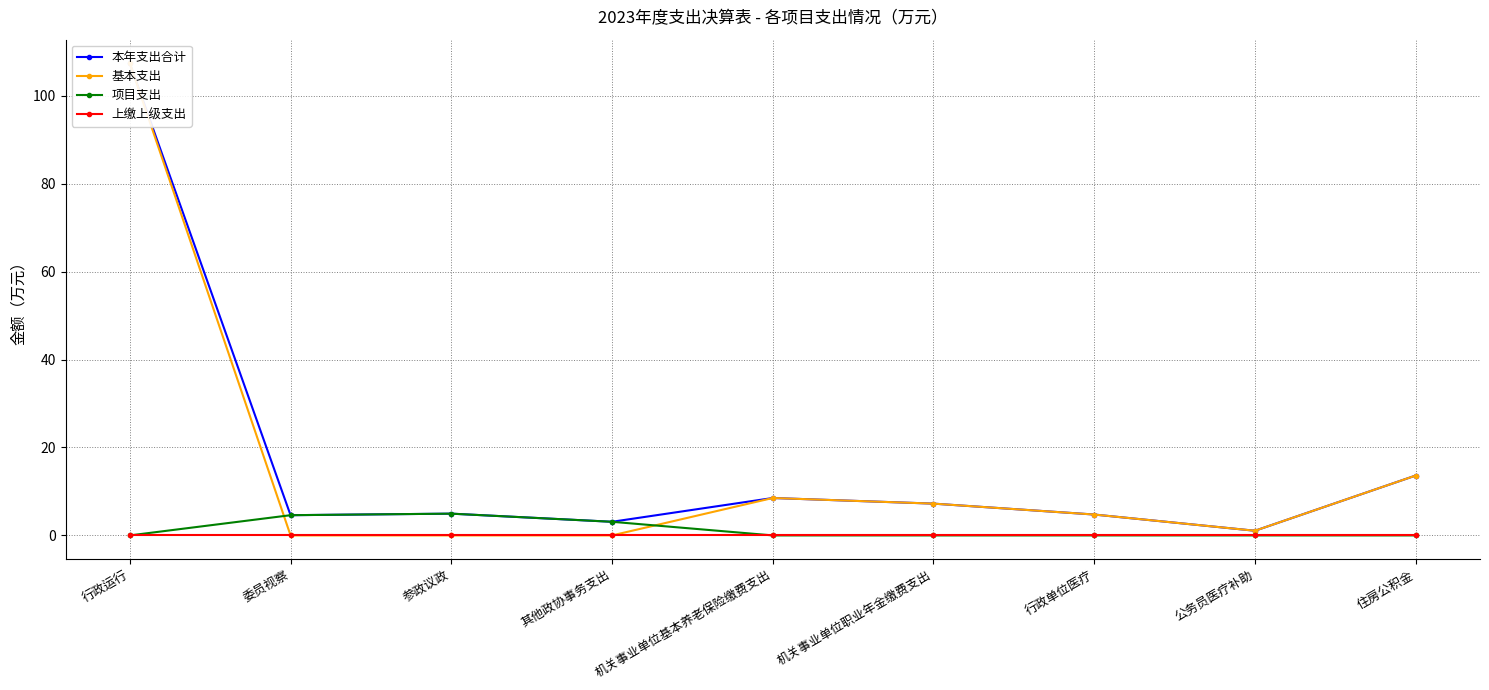

True or false: 上缴上级支出 and 项目支出 intersect in this chart.

False